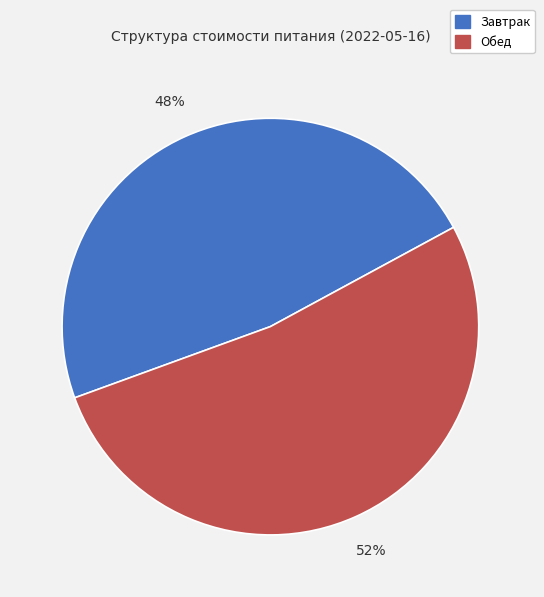

Is there any slice that represents more than half of the pie?

Yes